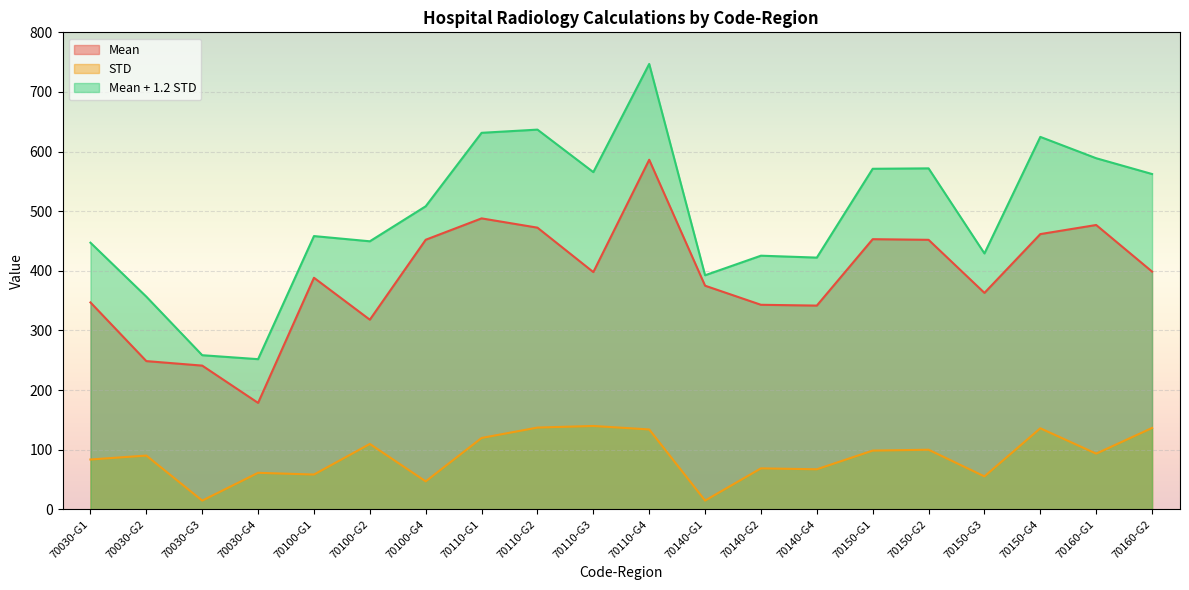

True or false: Mean and Mean + 1.2 STD intersect in this chart.

False